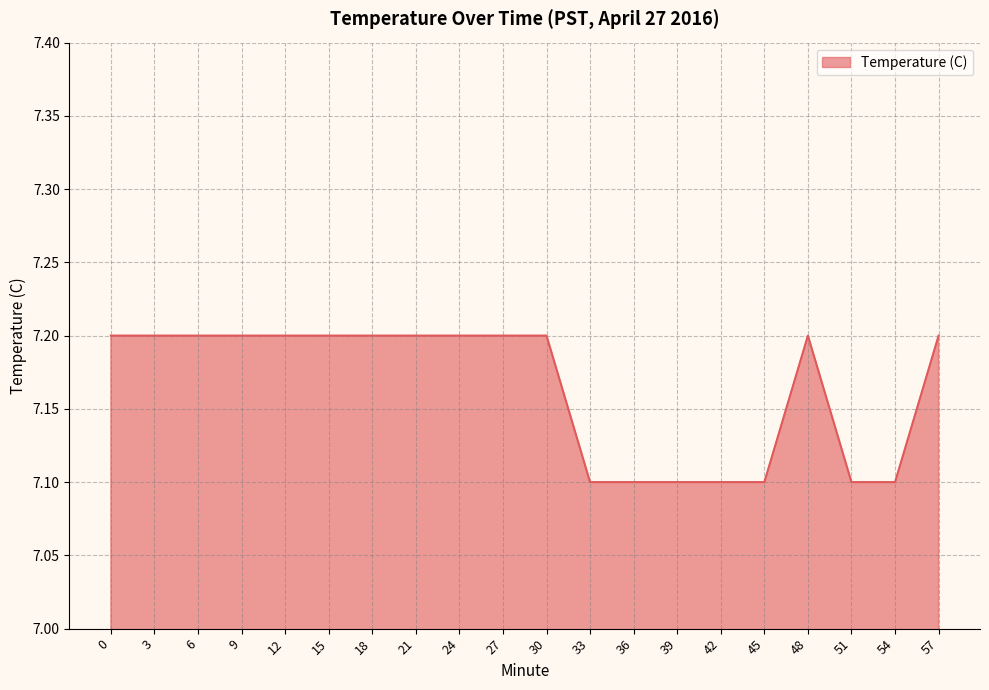

Does the chart have visible grid lines?

Yes